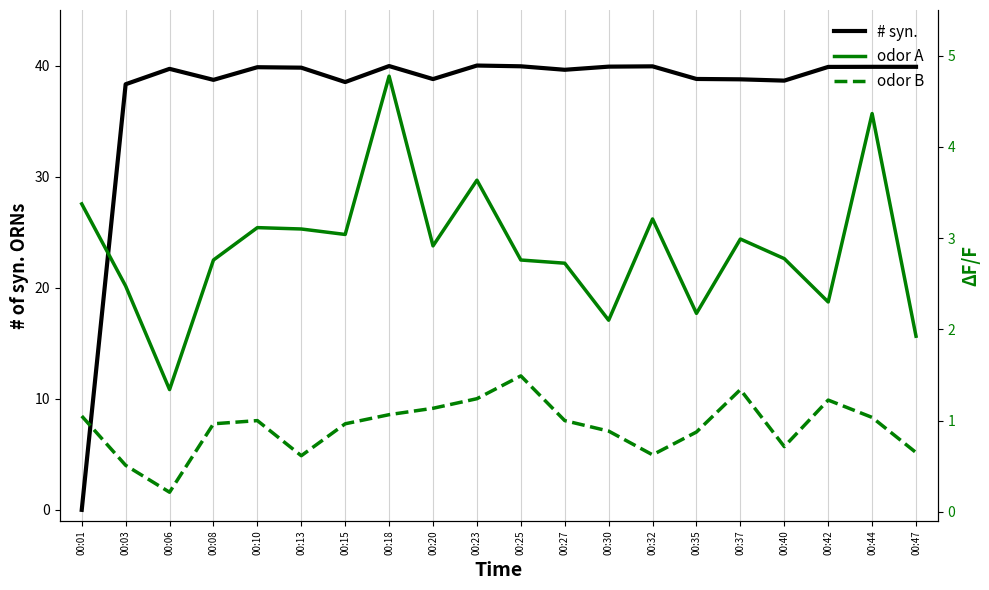

Does the chart display data point markers on the line(s)?

No